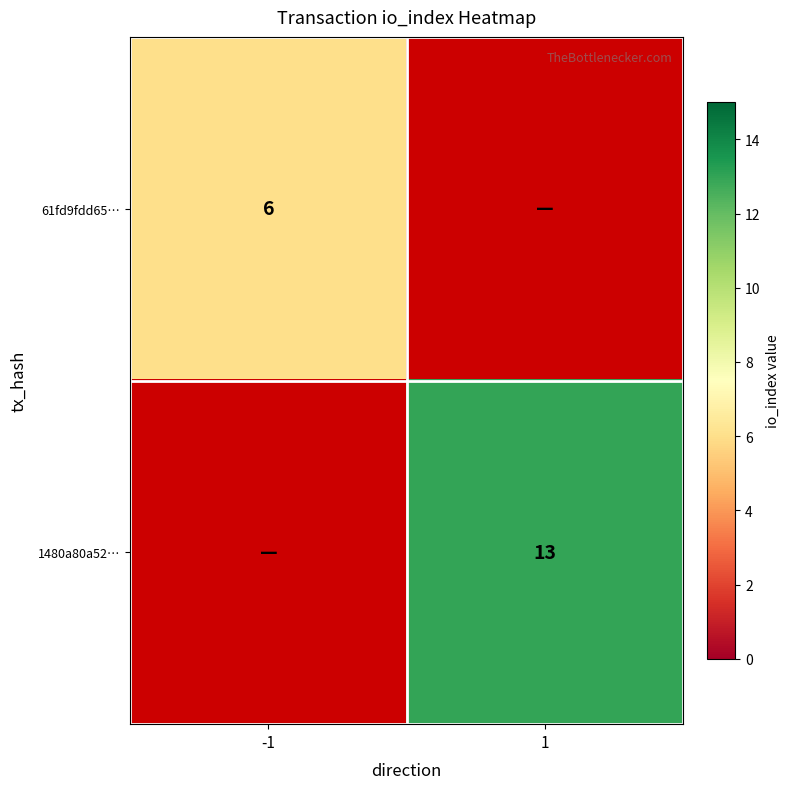

True or false: 1480a80a52… has a value of 6 at 1.

False